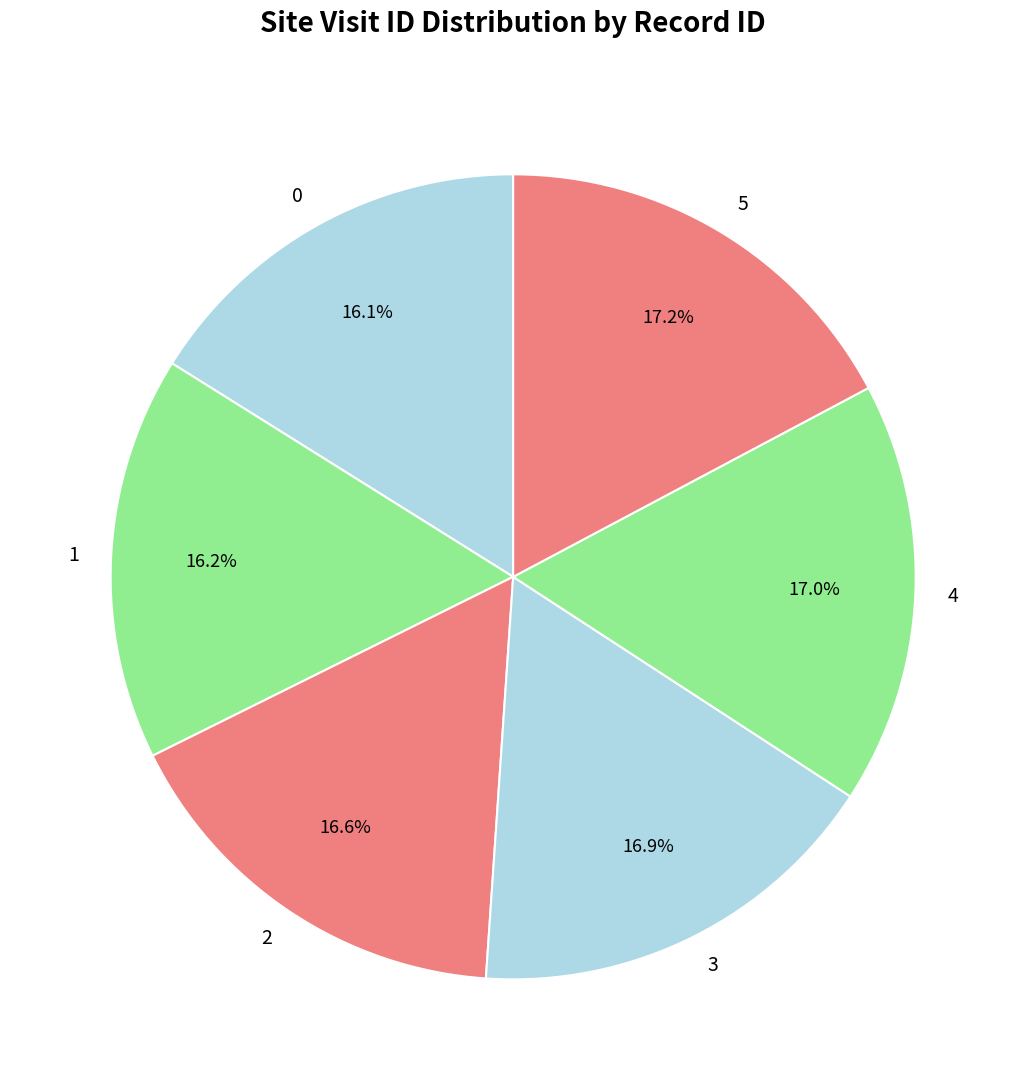

What percentage is the 2 slice, to the nearest percent?

17%